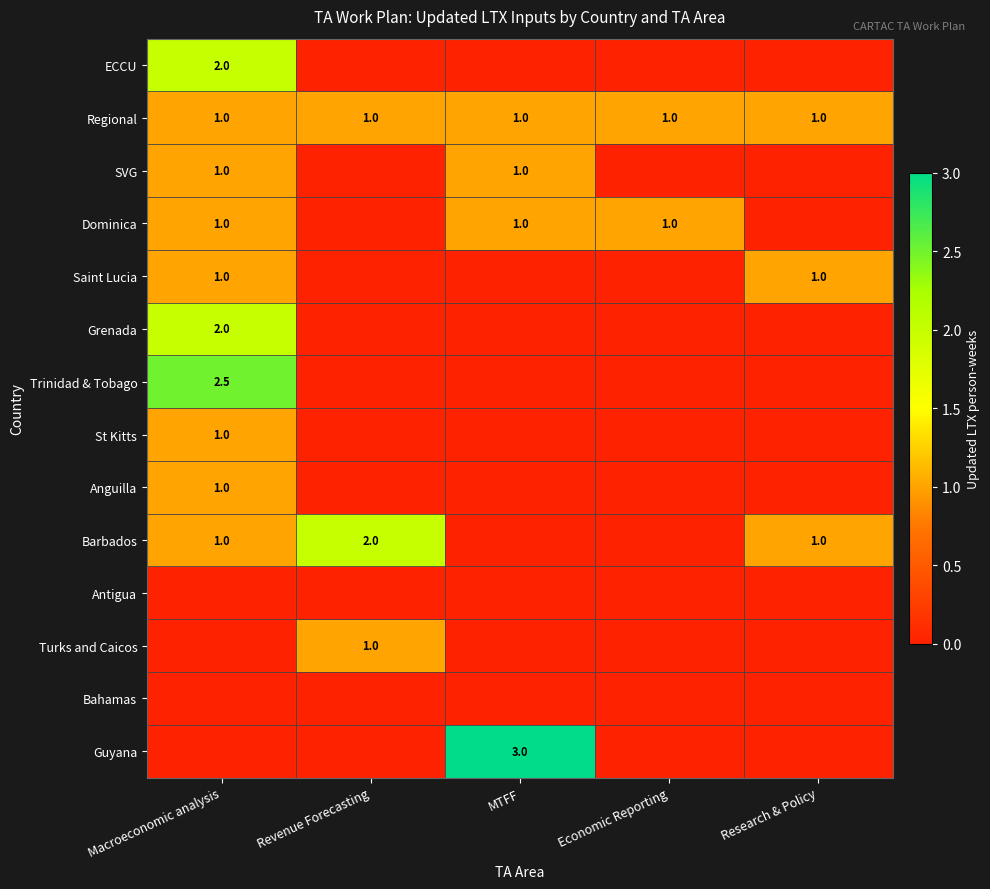

The Saint Lucia series shows 1.6 at Research & Policy. True or false?

False